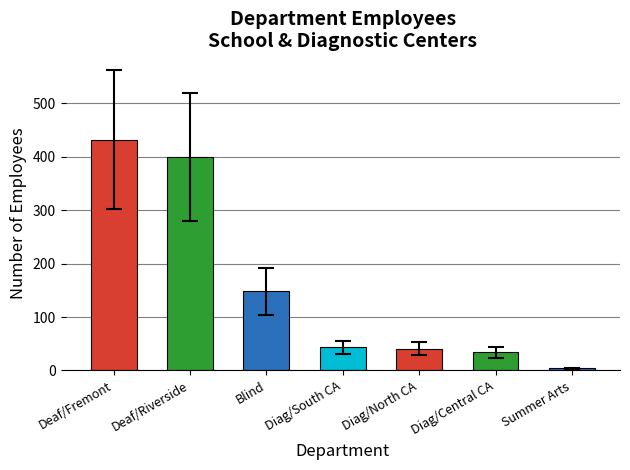

The value at Blind is 148. True or false?

True